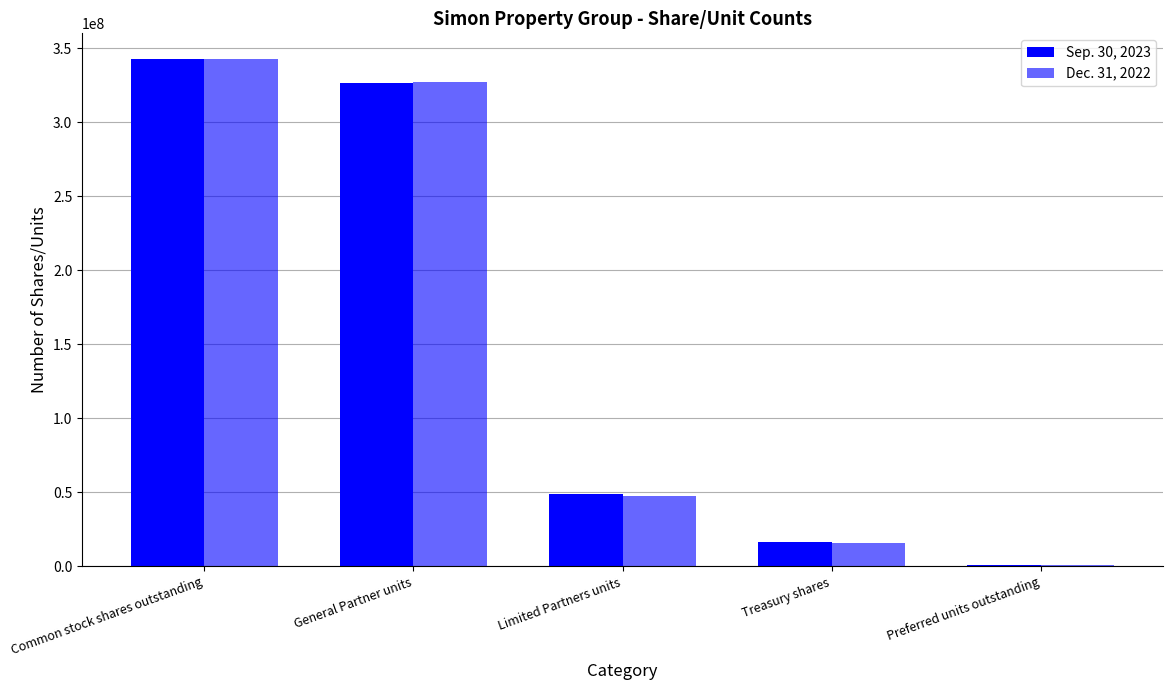

How many groups of bars are there?

5